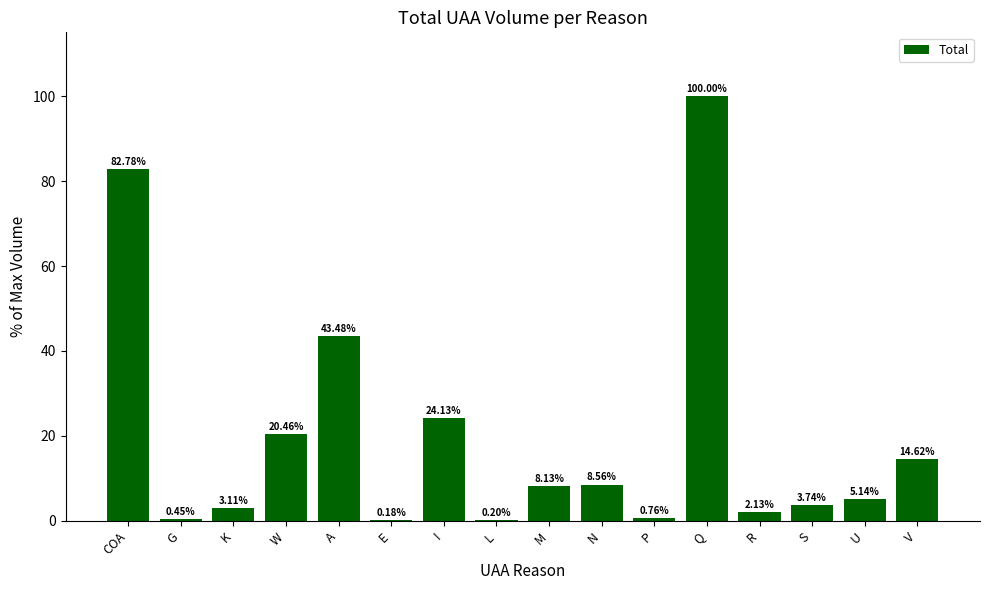

What is the sum of all values?

317.9